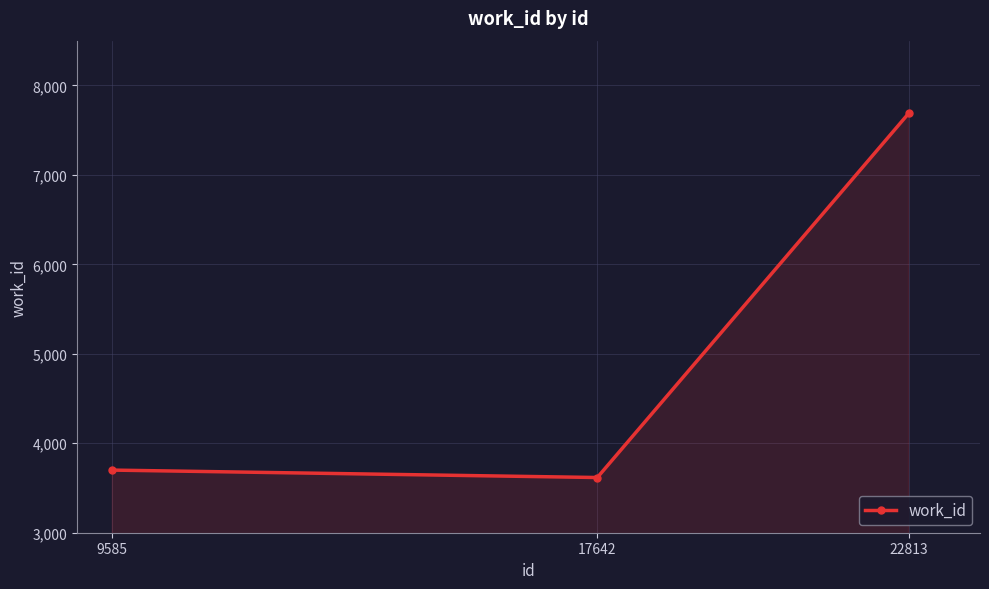

Which category has the highest value across all series?

22813